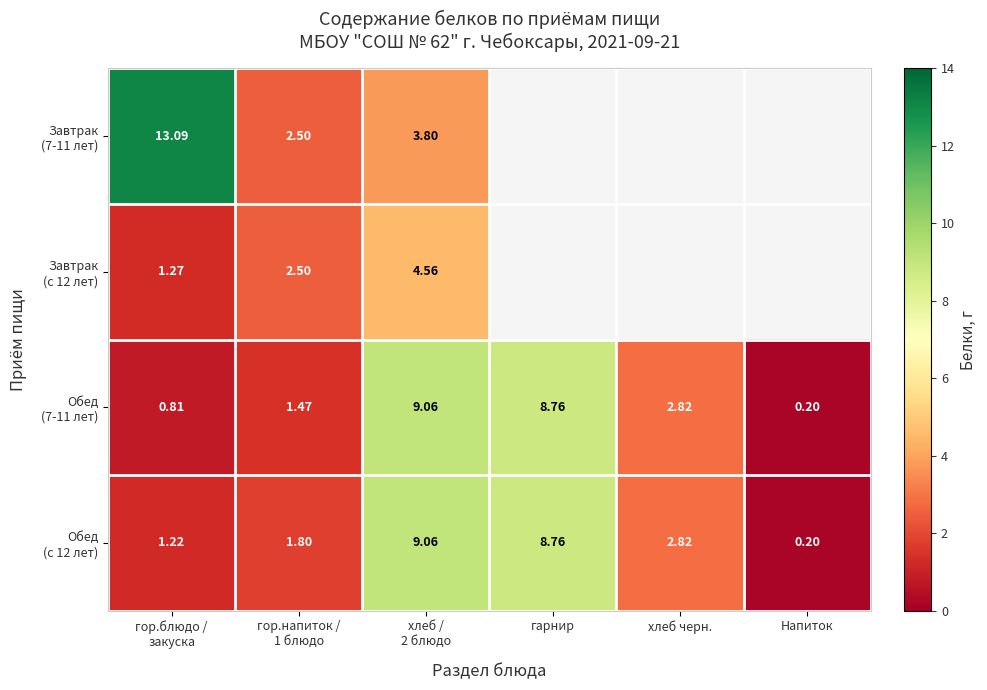

The value of Обед (7-11 лет) at гарнир is 8.8. True or false?

True